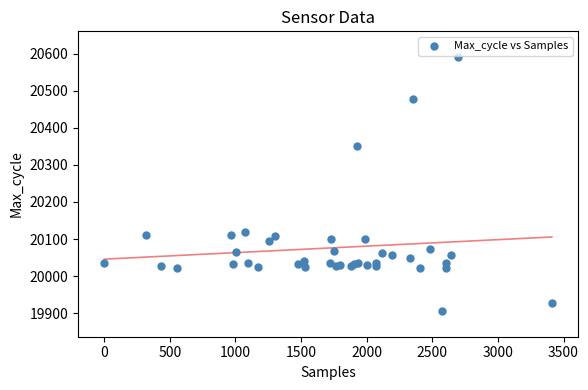

What Y value in the scatter plot is closest to 20248?

20350